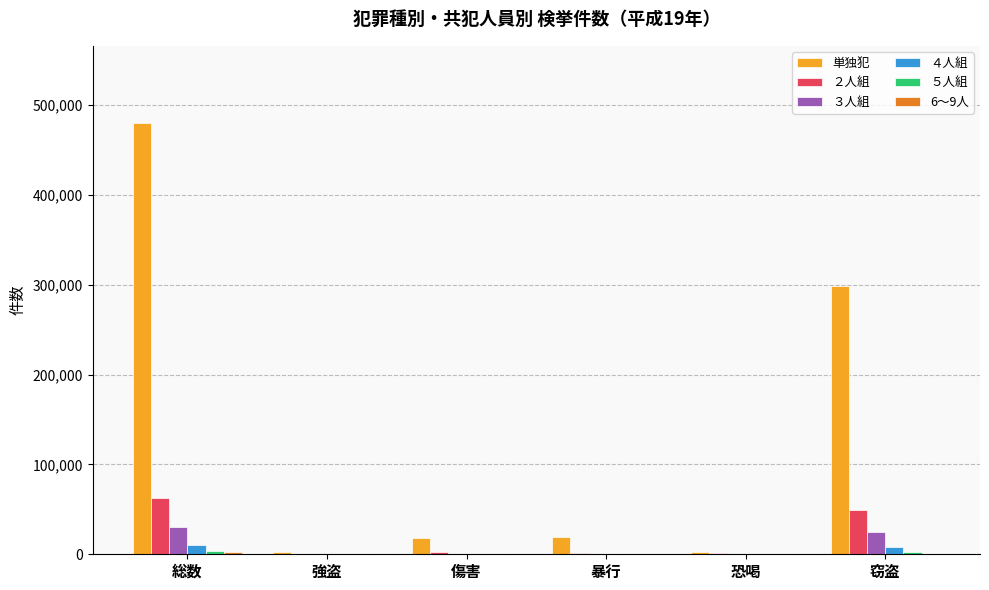

What is the sum of all 単独犯 values?

820546